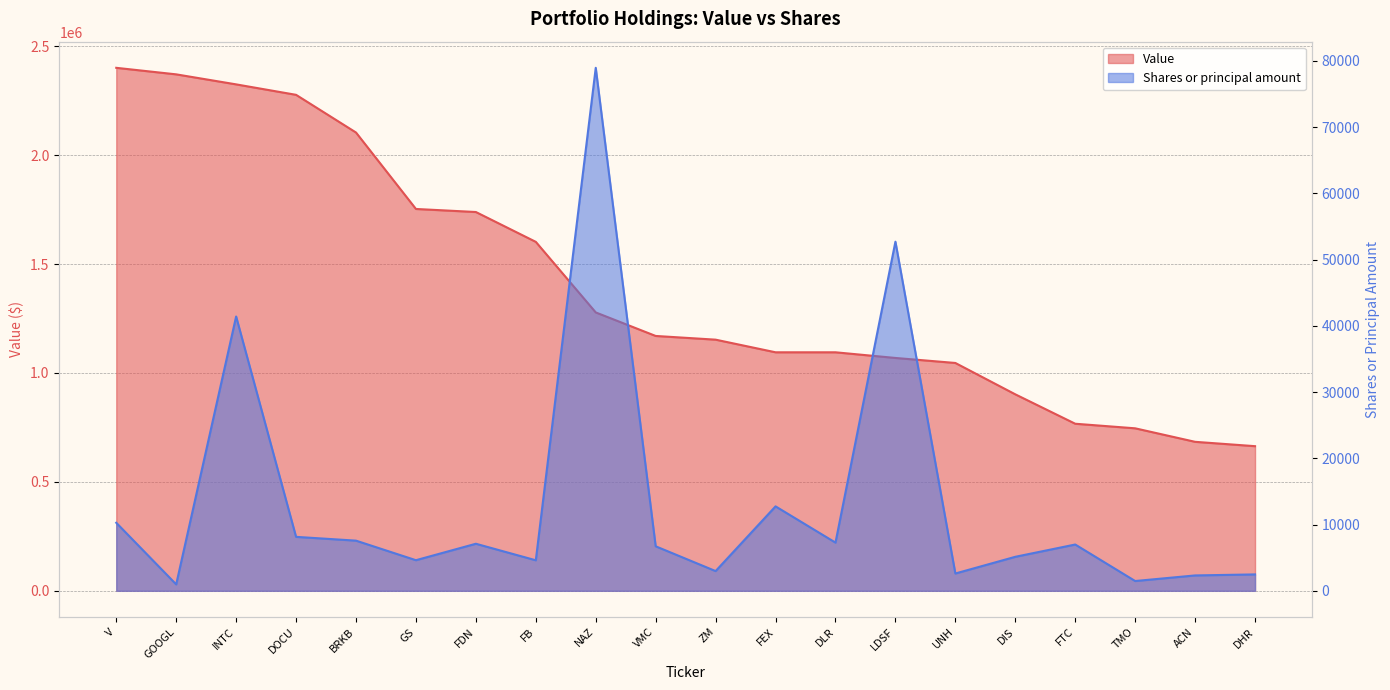

At which label does Value reach its peak?

V